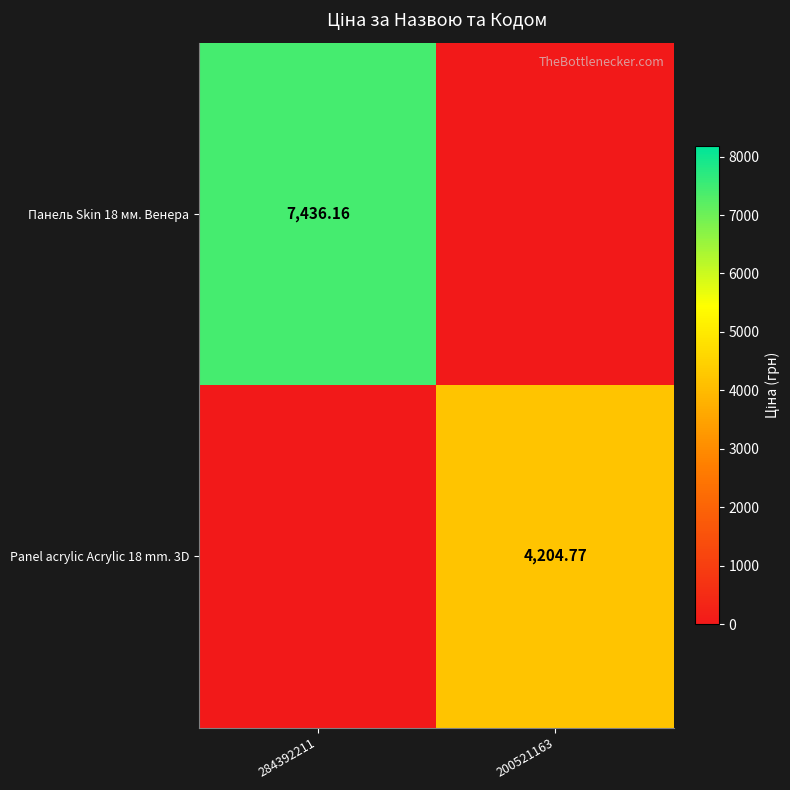

What is the approximate value of Panel acrylic Acrylic 18 mm. 3D at 200521163?

4204.8